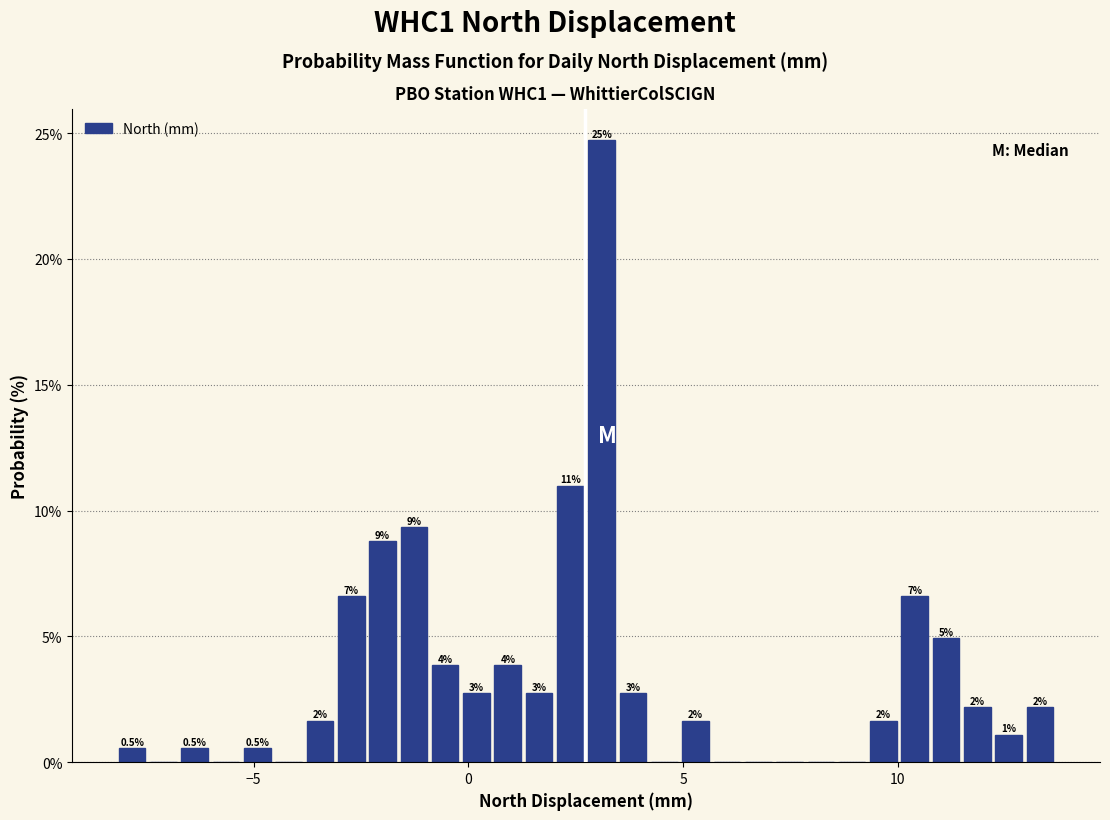

Read against the x-axis, roughly where is the centre of the tallest bar?

3.0